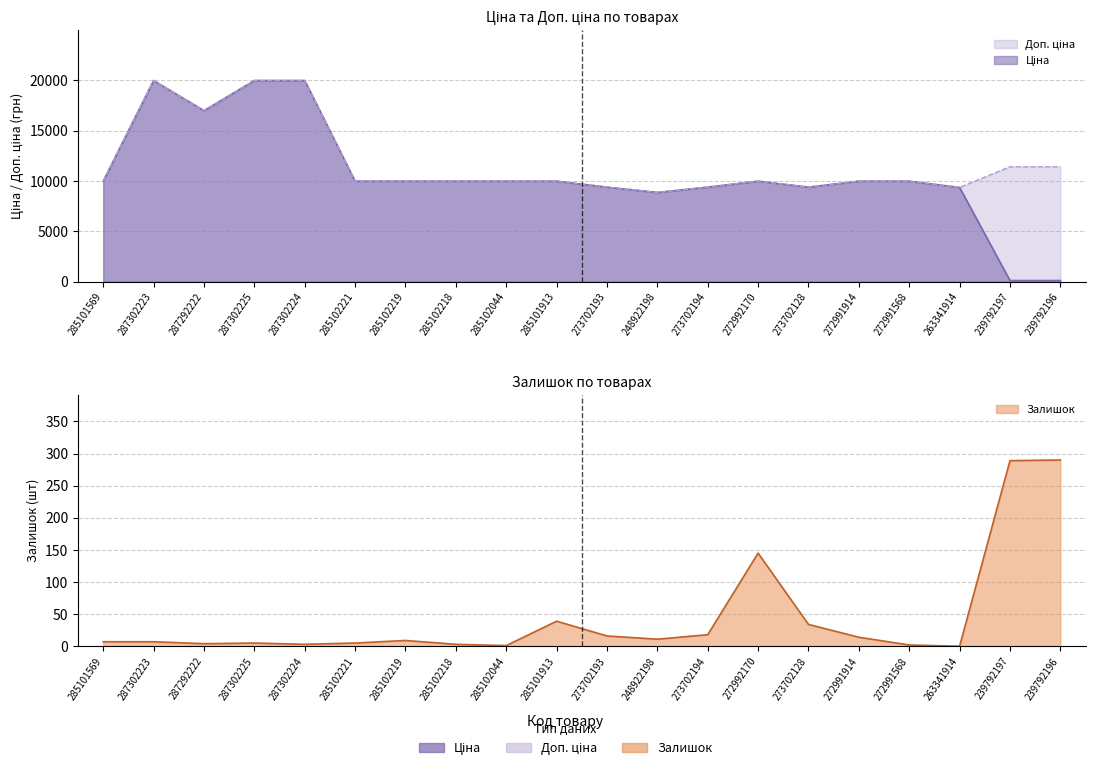

What is the difference between the Залишок values at 272991568 and 272992170?

143.0